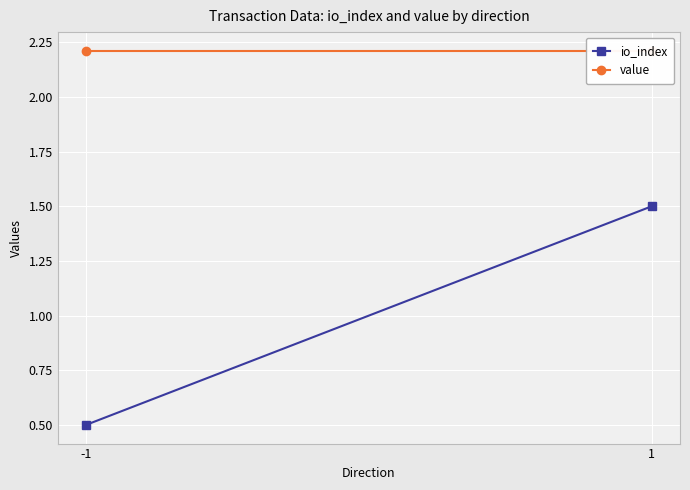

What is the value of the io_index point at the 1st from the left?

0.5